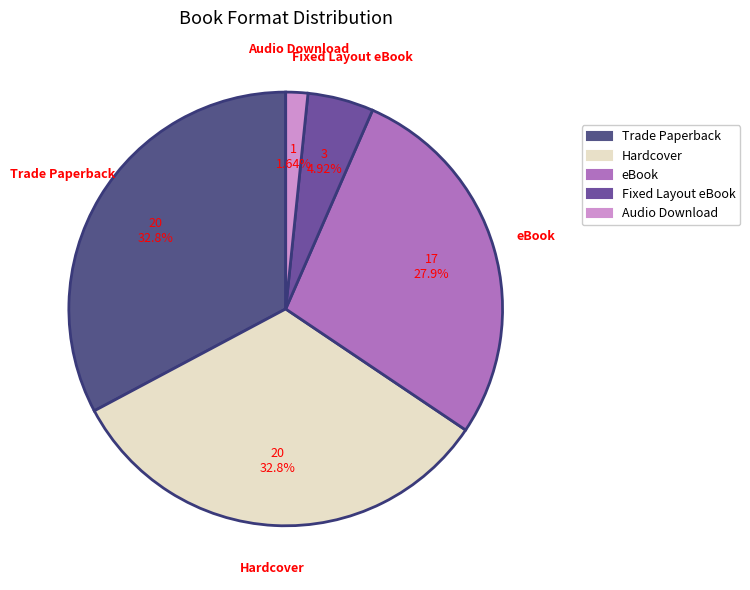

Which category has the smallest portion of the pie?

Audio Download